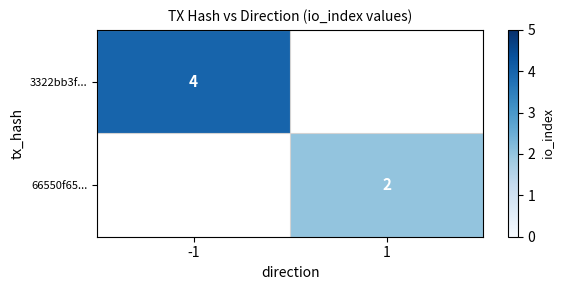

The value of 66550f65... at 1 is 3. True or false?

False